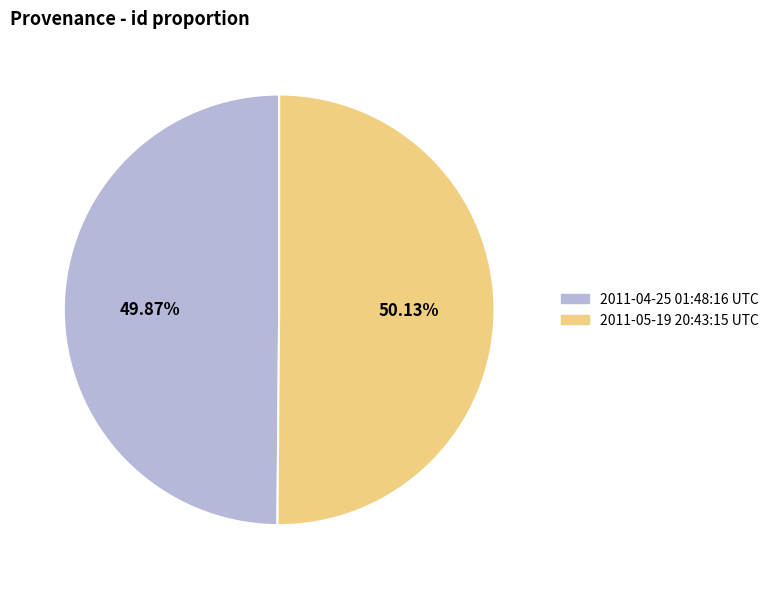

Does any single category account for the majority?

Yes